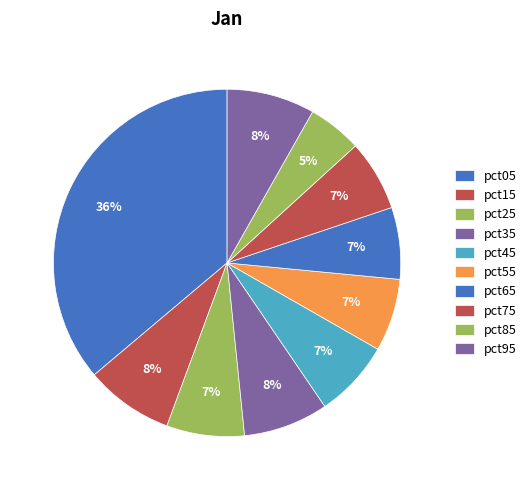

Which category has the smallest portion of the pie?

pct85